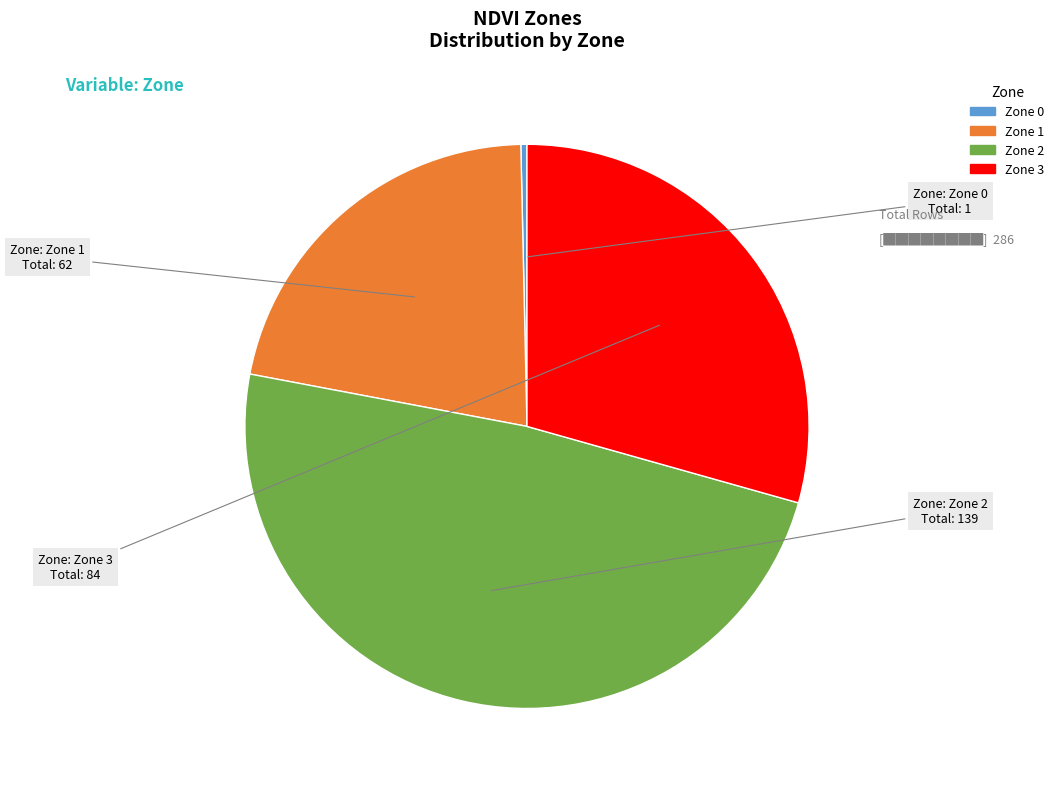

Is it true that Zone 2 is 40% of the pie?

False